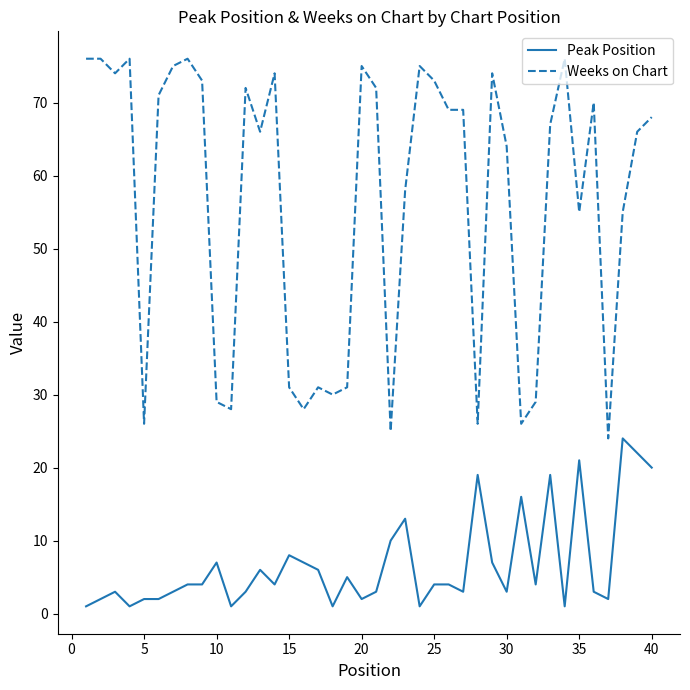

Rank the series by their average value, from highest to lowest.

Weeks on Chart, Peak Position